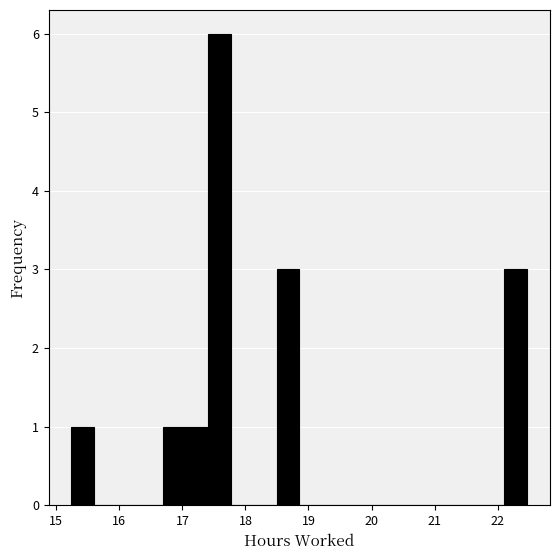

Read against the x-axis, roughly where is the centre of the tallest bar?

17.6